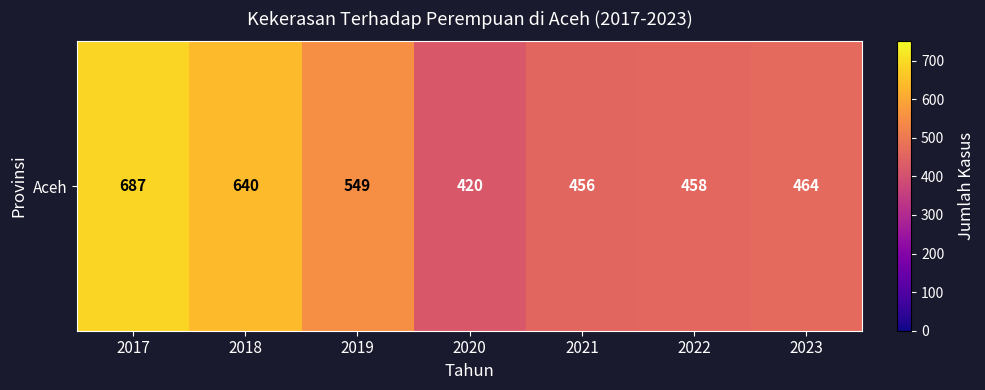

How many data points are less than 464?

3